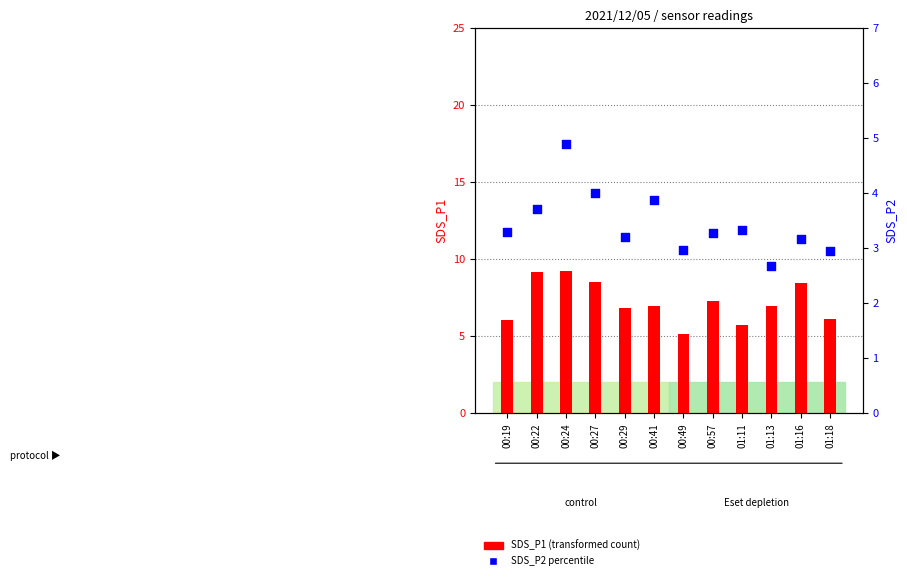

At how many categories does at least one series exceed 4?

12